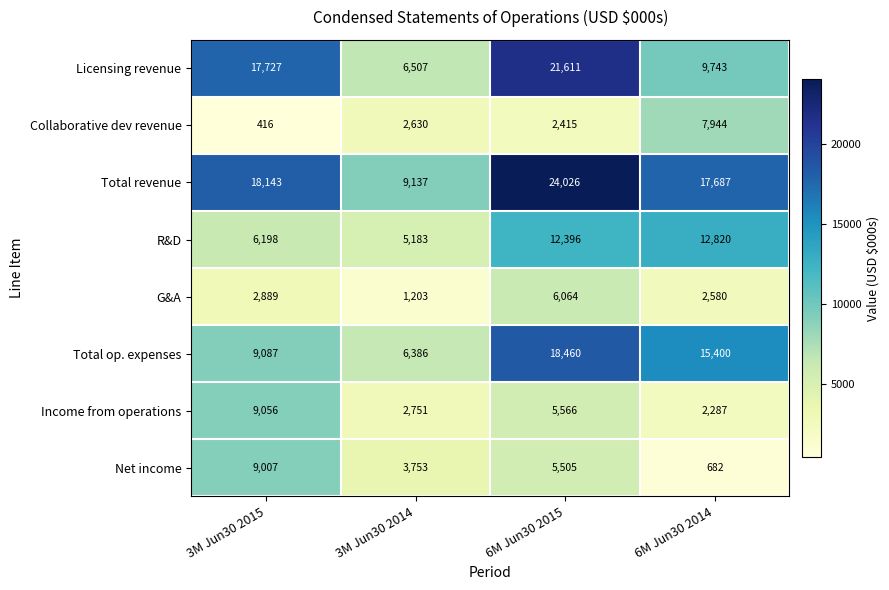

What is the difference between the maximum and minimum values in the Collaborative dev revenue series?

7528